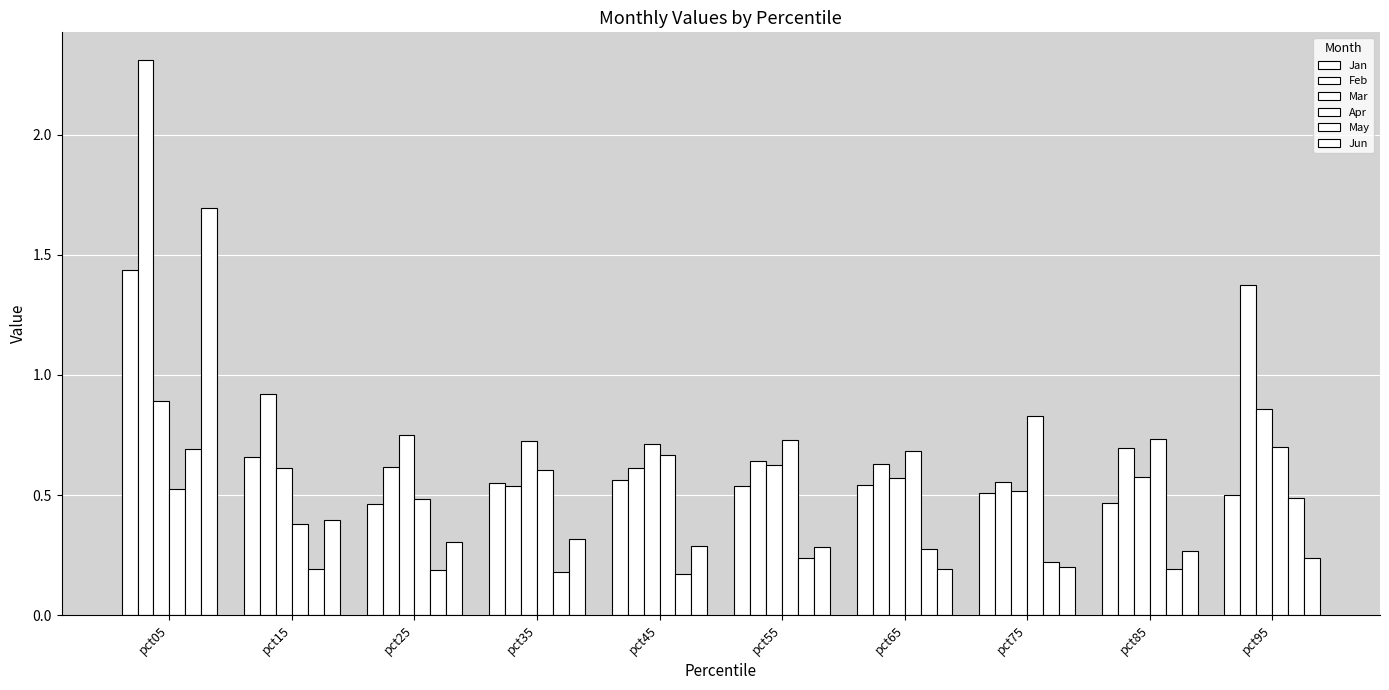

Does the chart contain any negative values?

No